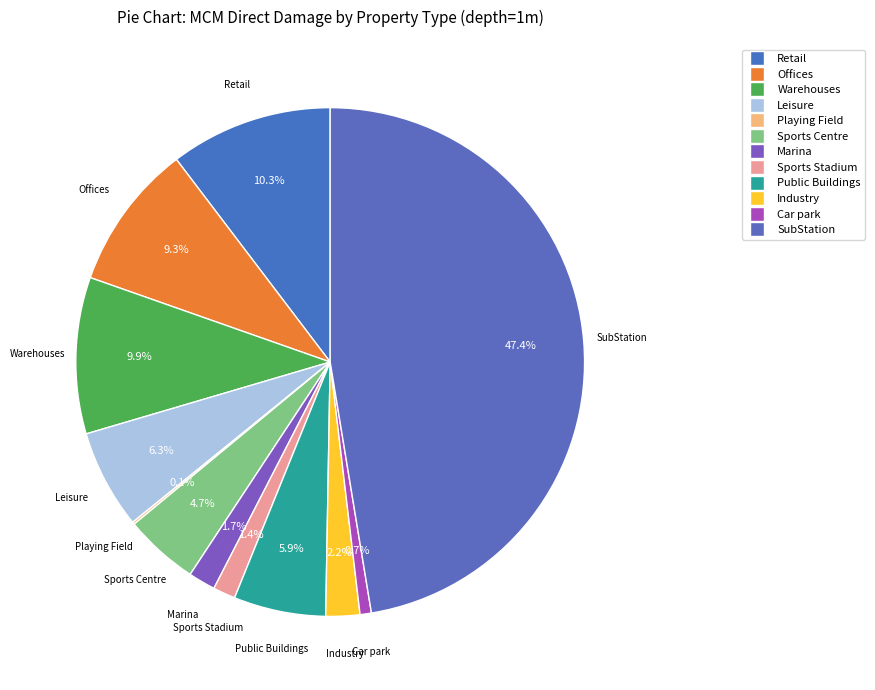

To the nearest percent, what is the combined percentage of Sports Stadium and Playing Field?

2%